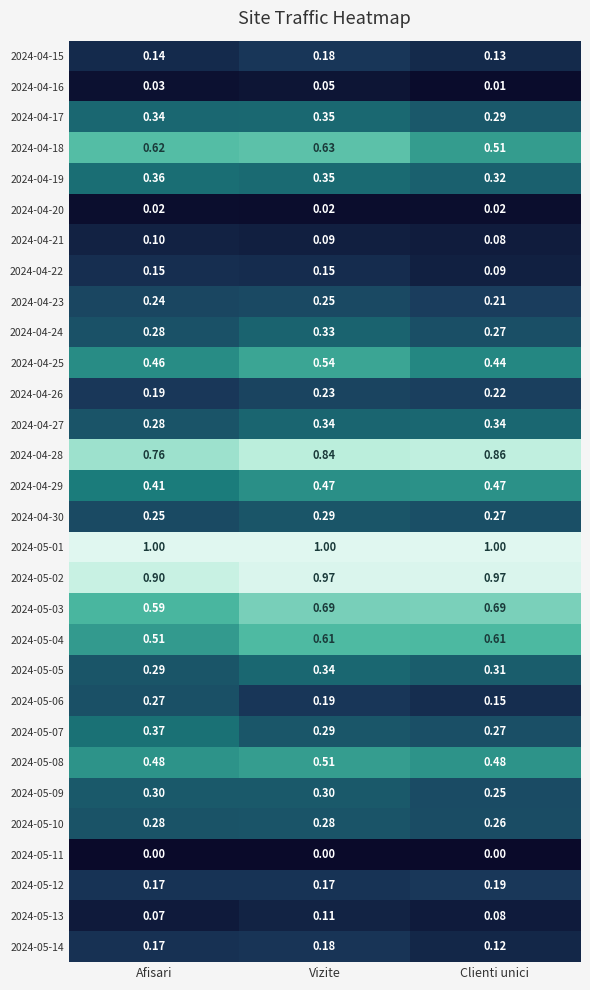

Is the value of 2024-04-18 at Clienti unici greater than the value of 2024-05-11 at Clienti unici?

Yes